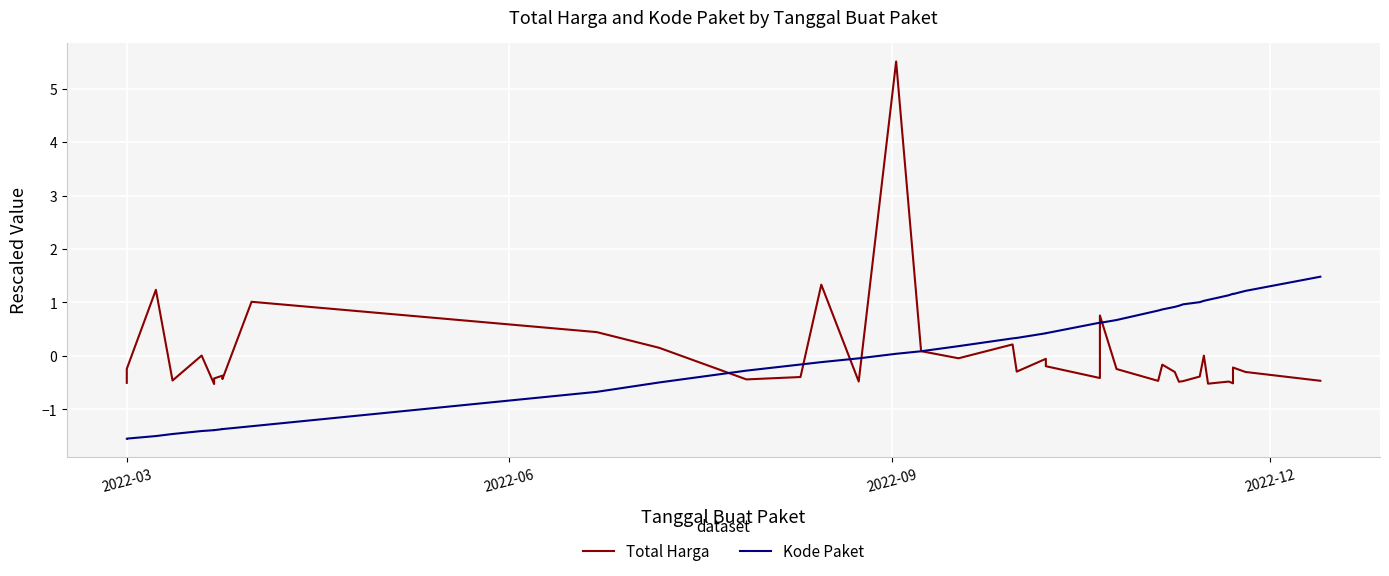

True or false: Kode Paket and Total Harga intersect in this chart.

True